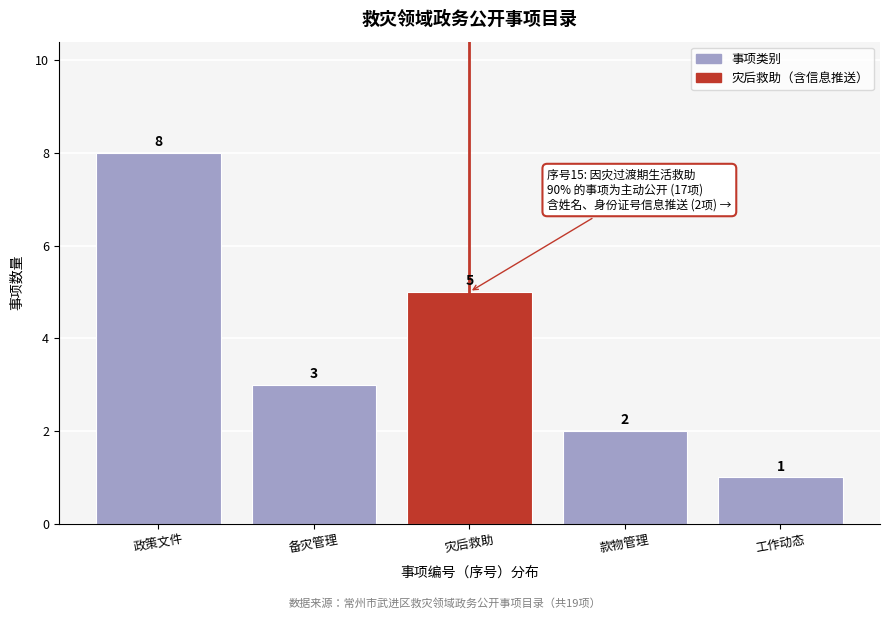

Reading left to right, extract all data points from this chart.

政策文件=8	备灾管理=3	灾后救助=5	款物管理=2	工作动态=1